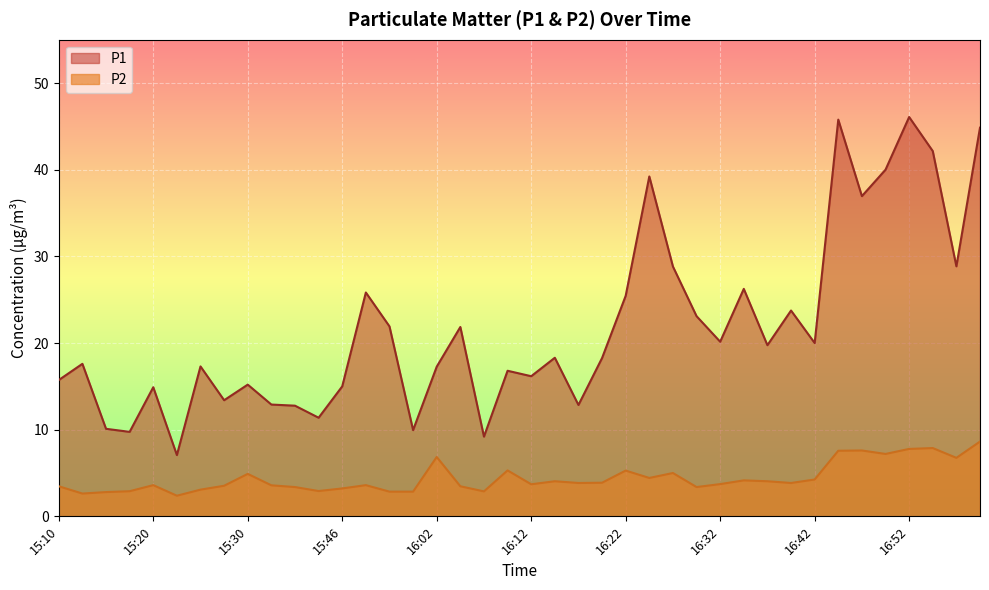

The value of P1 at 15:25 is 28.5. True or false?

False